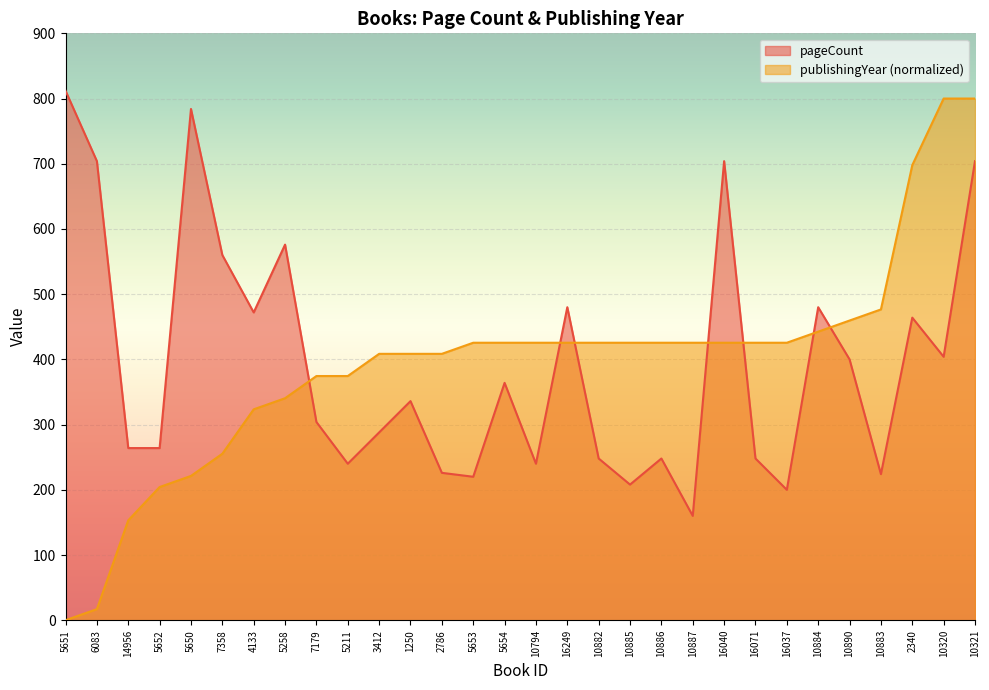

What is the lowest value of the pageCount series?

160.0